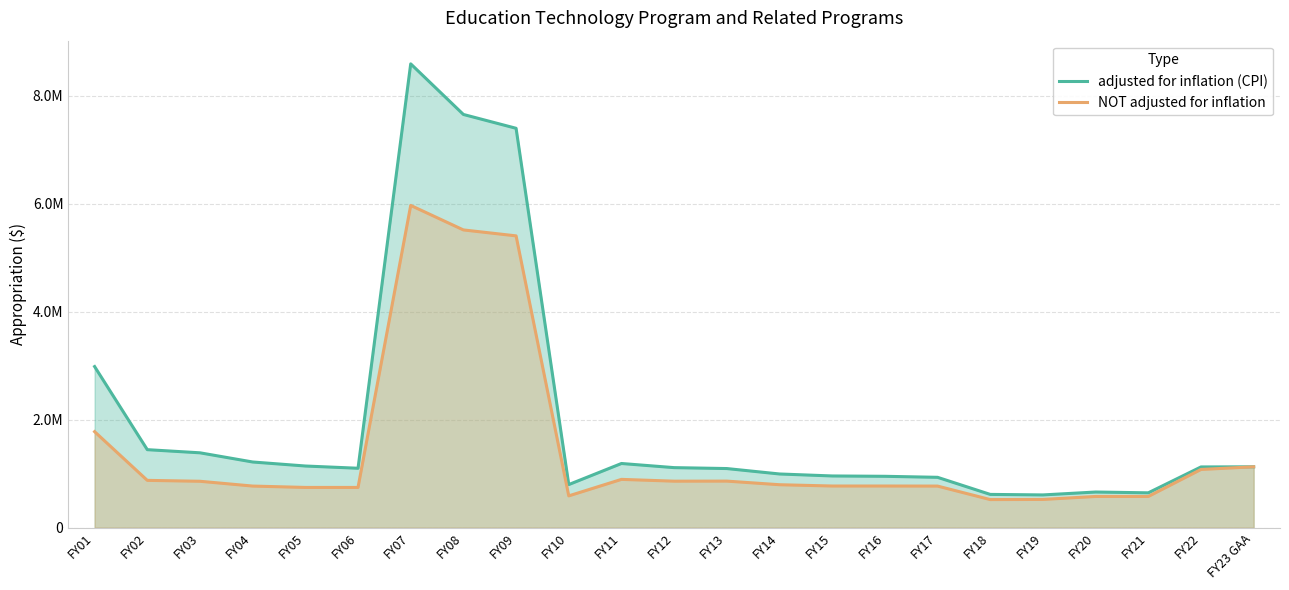

What is the sum of the NOT adjusted for inflation values at FY13 and FY21?

1440774